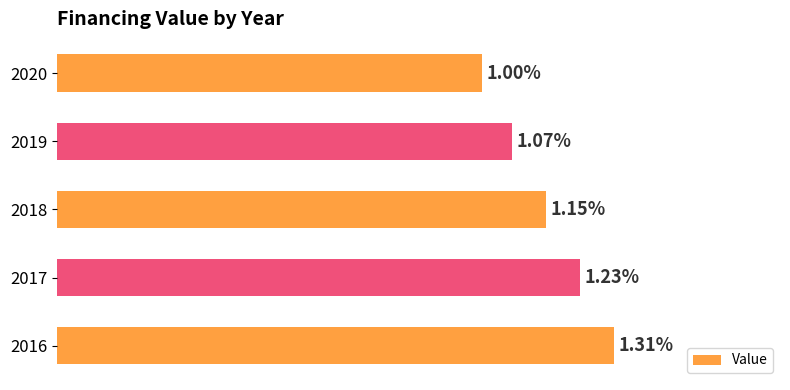

Rank the categories by value from highest to lowest.

2016, 2017, 2018, 2019, 2020